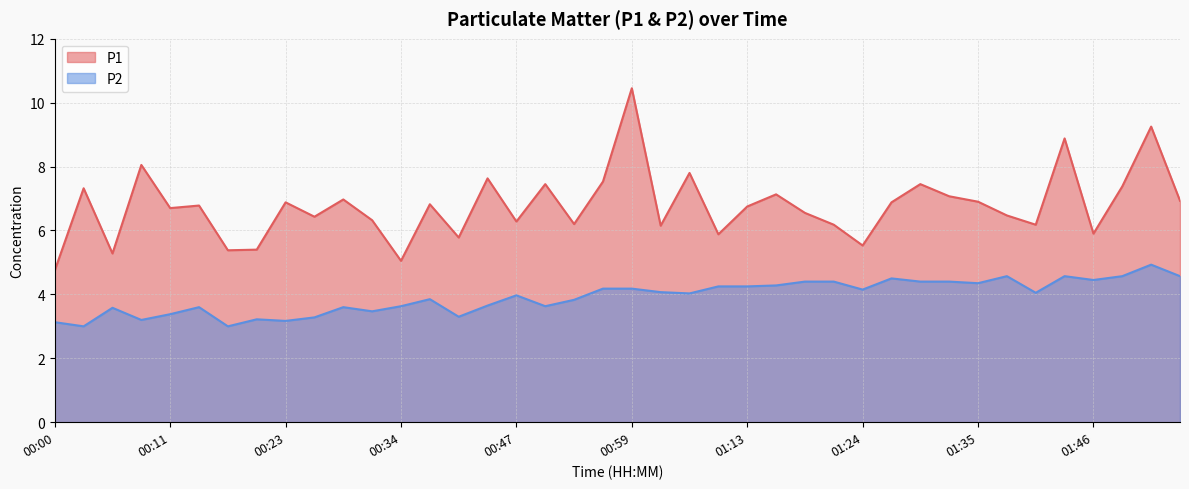

Reading left to right, transcribe all the data shown in this chart.

P1: 00:00=4.8	00:03=7.3	00:06=5.3	00:09=8.1	00:11=6.7	00:14=6.8	00:17=5.4	00:20=5.4	00:23=6.9	00:25=6.4	00:28=7.0	00:31=6.3	00:34=5.0	00:36=6.8	00:39=5.8	00:45=7.6	00:47=6.3	00:50=7.5	00:53=6.2	00:56=7.5	00:59=10.4	01:01=6.2	01:04=7.8	01:10=5.9	01:13=6.8	01:15=7.1	01:18=6.5	01:21=6.2	01:24=5.5	01:27=6.9	01:30=7.5	01:32=7.1	01:35=6.9	01:38=6.5	01:41=6.2	01:43=8.9	01:46=5.9	01:49=7.4	01:52=9.2	01:55=6.9
P2: 00:00=3.1	00:03=3.0	00:06=3.6	00:09=3.2	00:11=3.4	00:14=3.6	00:17=3.0	00:20=3.2	00:23=3.2	00:25=3.3	00:28=3.6	00:31=3.5	00:34=3.6	00:36=3.9	00:39=3.3	00:45=3.6	00:47=4.0	00:50=3.6	00:53=3.8	00:56=4.2	00:59=4.2	01:01=4.1	01:04=4.0	01:10=4.2	01:13=4.2	01:15=4.3	01:18=4.4	01:21=4.4	01:24=4.2	01:27=4.5	01:30=4.4	01:32=4.4	01:35=4.3	01:38=4.6	01:41=4.0	01:43=4.6	01:46=4.5	01:49=4.6	01:52=4.9	01:55=4.6